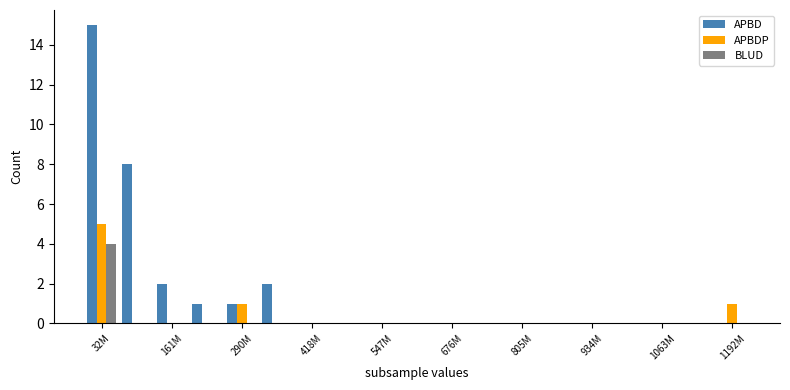

Which series has the largest total across all categories?

APBD